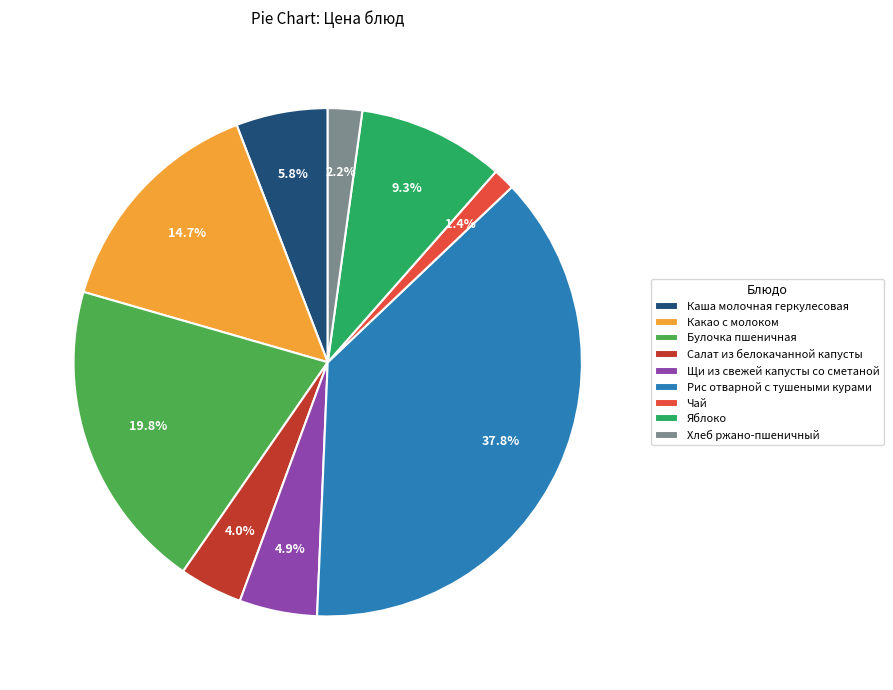

What is the smallest slice in the pie chart?

Чай